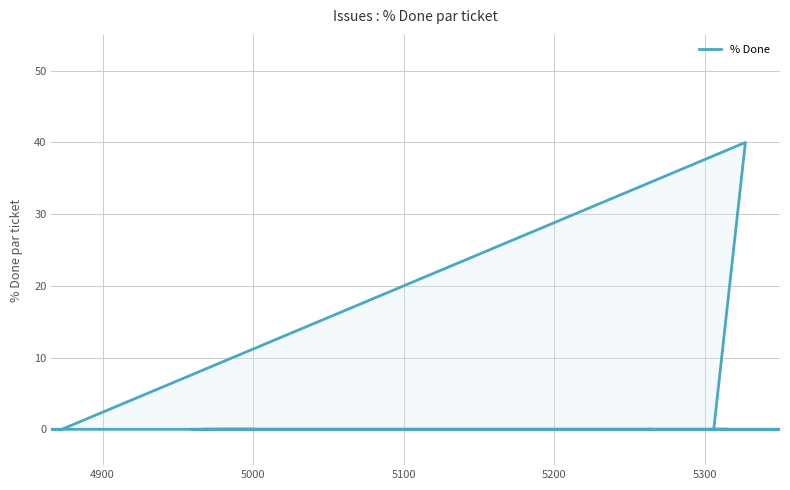

What is the maximum value shown in the chart?

40